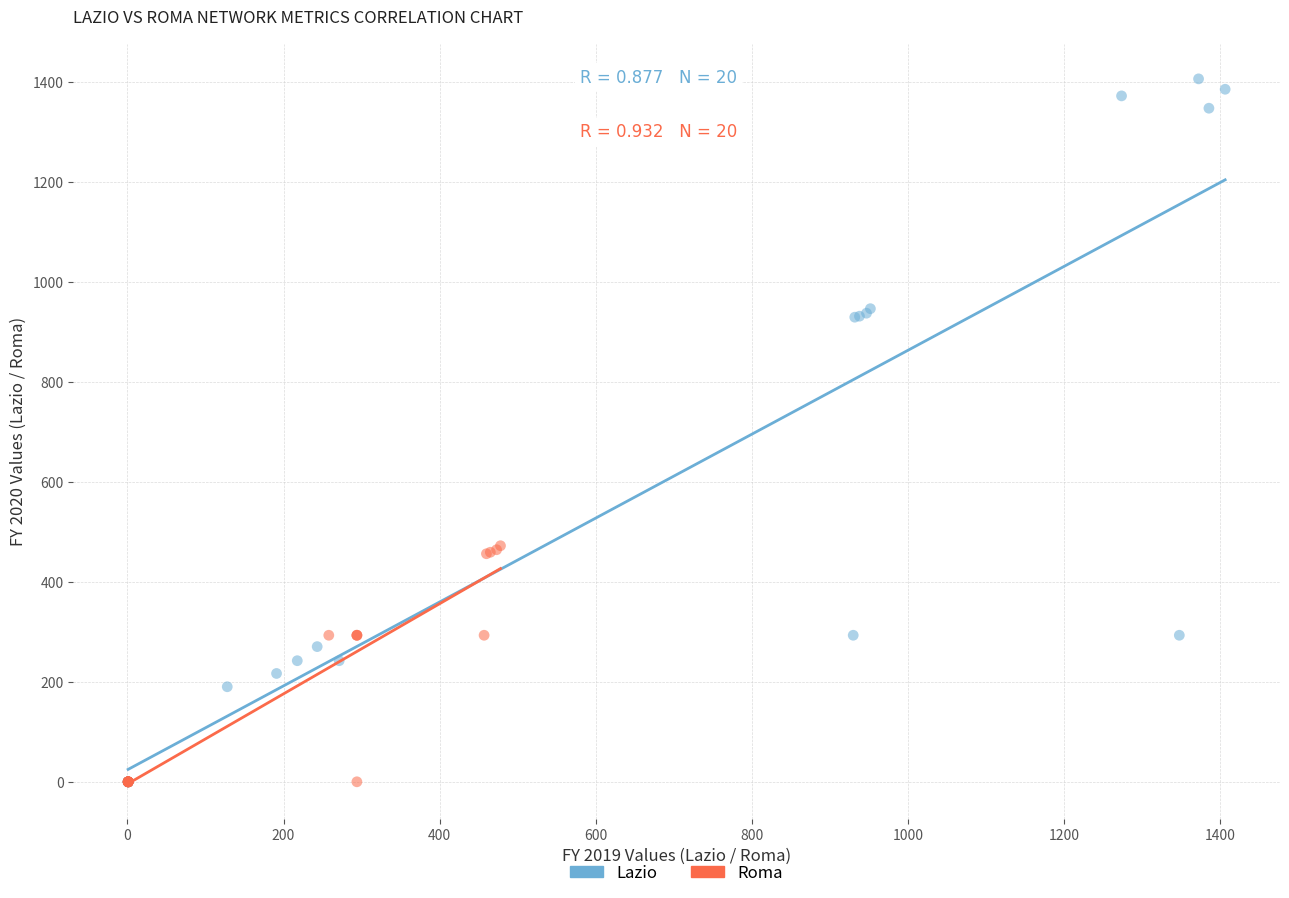

Which series reaches the maximum Y coordinate?

Lazio